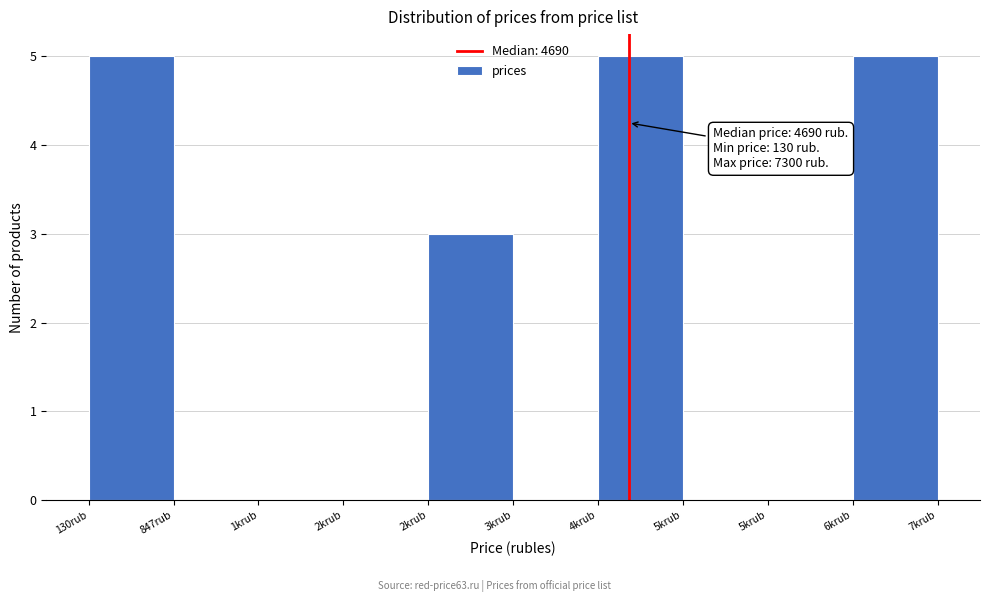

How many categories are shown in the chart?

10